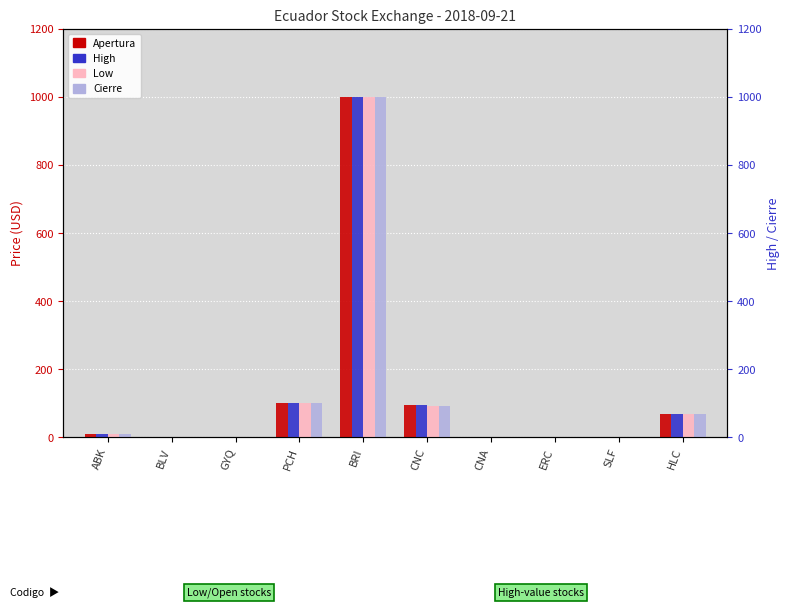

Reading right to left, list all the values displayed in this chart.

Apertura: 69.0	2.5	1.0	1.0	95.0	1000.0	100.0	0.8	0.9	10.0
High: 69.0	2.5	1.0	1.0	95.0	1000.0	100.0	0.8	0.9	10.0
Low: 69.0	2.5	1.0	1.0	92.0	1000.0	100.0	0.8	0.9	10.0
Cierre: 69.0	2.5	1.0	1.0	92.0	1000.0	100.0	0.8	0.9	10.0